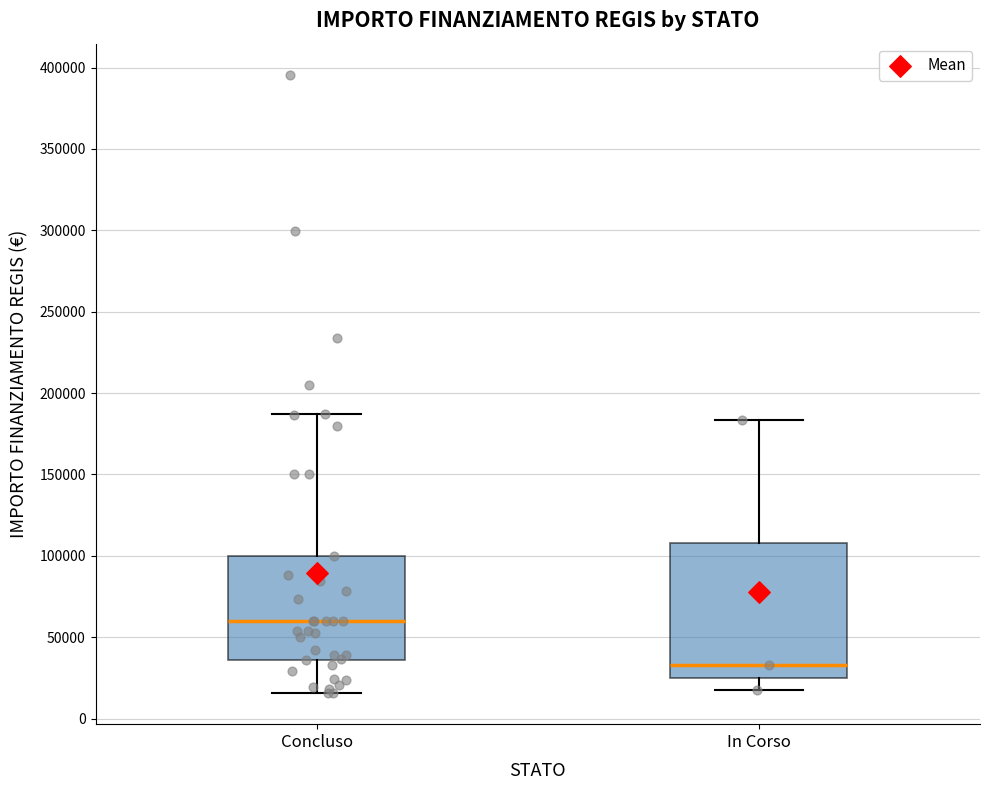

Reading left to right, transcribe this box plot: for each box, give where its median line is, the range the box spans, and where its two whiskers end, as read against the y-axis. The values are not printed on the chart, so give them approximately, as read against the axis.

Concluso: median 60000, box 35000 to 100000, whiskers 15000 to 185000
In Corso: median 35000, box 25000 to 110000, whiskers 20000 to 185000